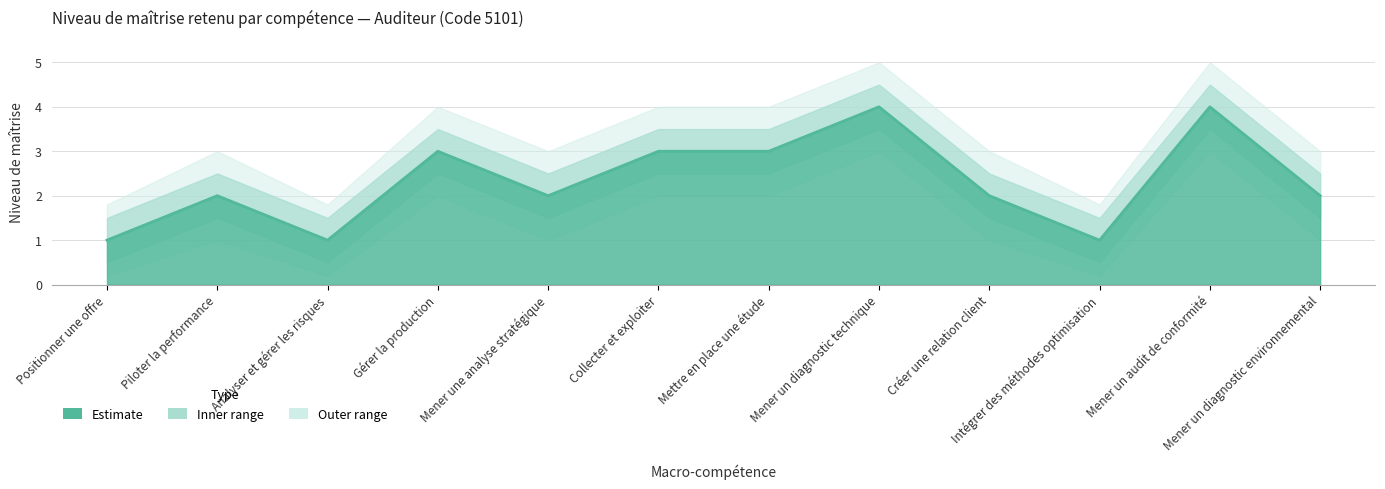

List the labels in order of value, largest first.

Mener un diagnostic technique, Mener un audit de conformité, Gérer la production, Collecter et exploiter, Mettre en place une étude, Piloter la performance, Mener une analyse stratégique, Créer une relation client, Mener un diagnostic environnemental, Positionner une offre, Analyser et gérer les risques, Intégrer des méthodes optimisation